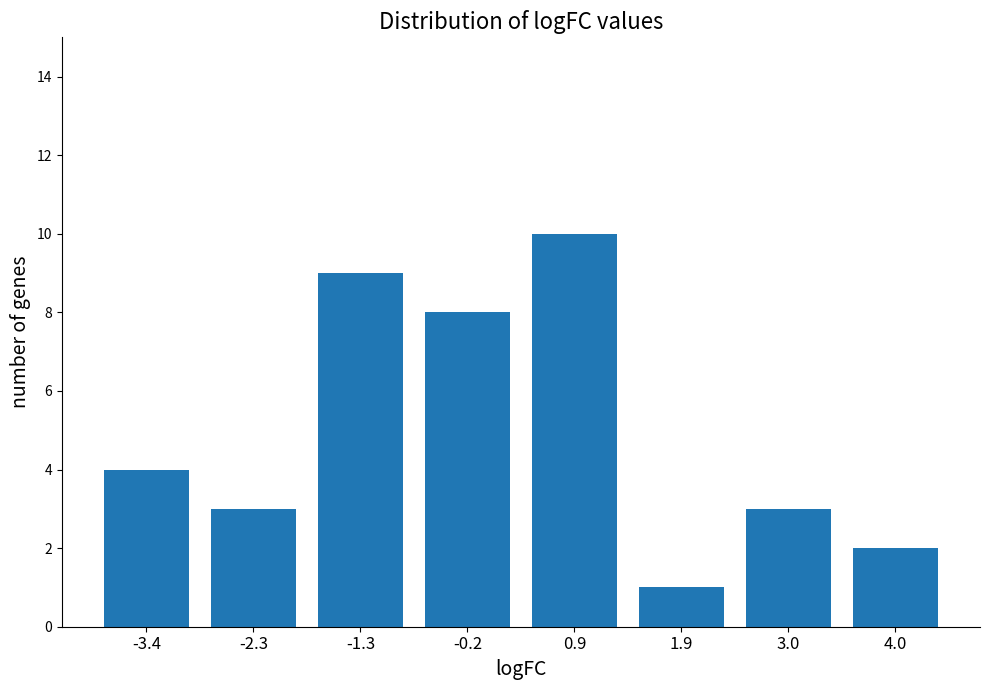

Reading right to left, extract all data points from this chart.

2	3	1	10	8	9	3	4